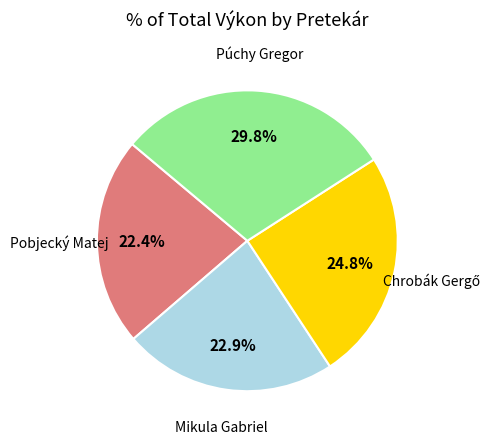

To the nearest percent, what is the average slice percentage?

25%